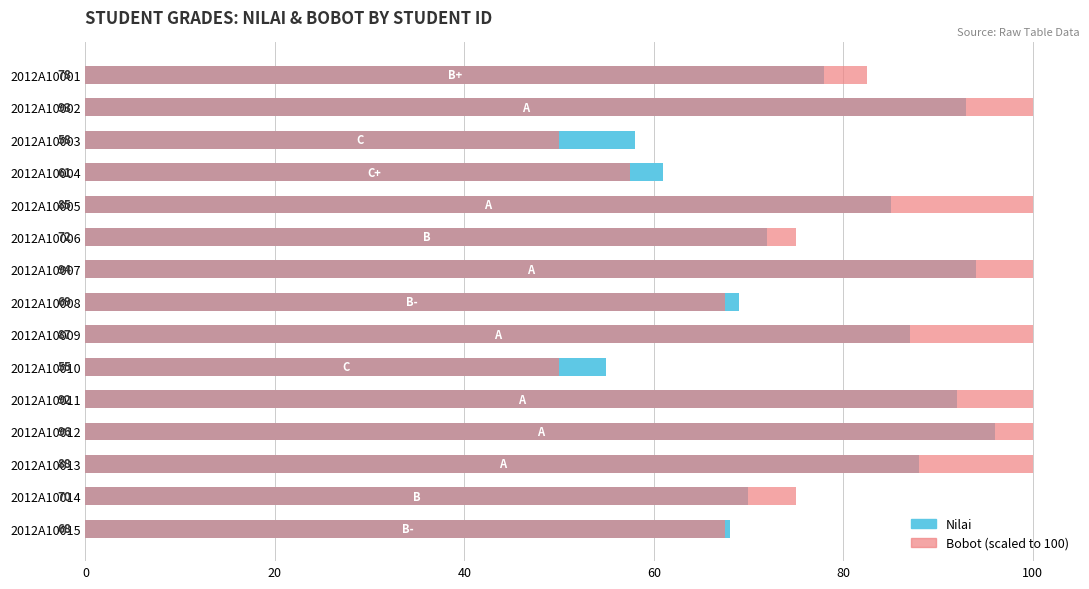

What is the minimum value shown in the chart?

50.0